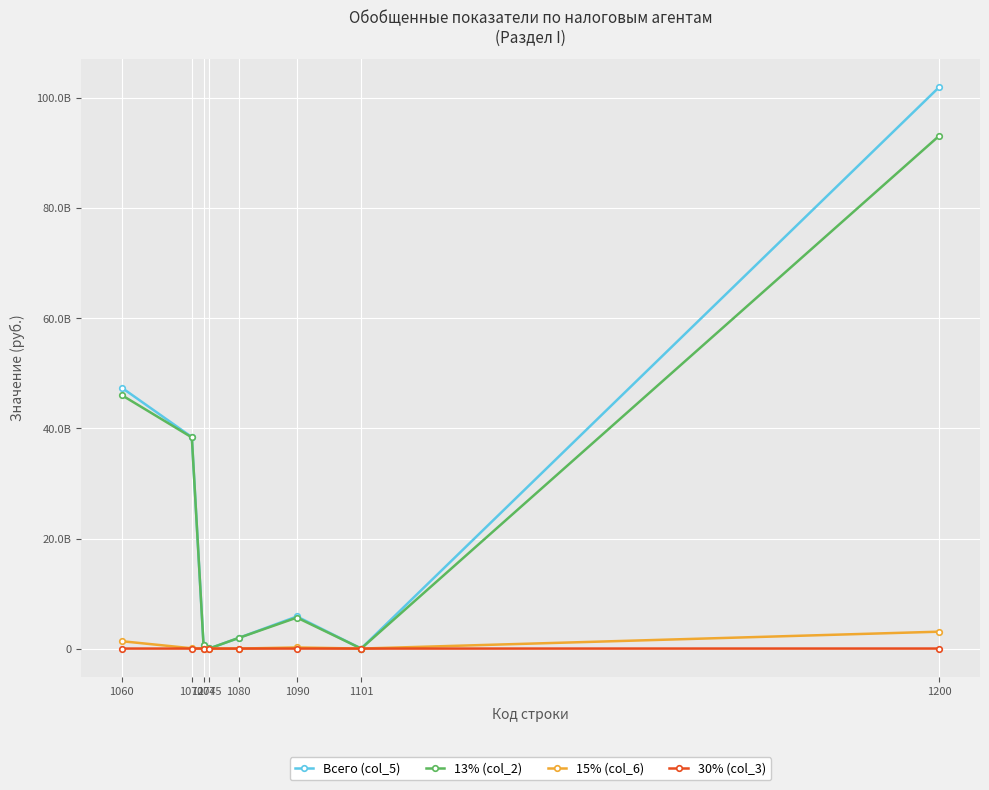

Is this an area chart (filled region under the line)?

No